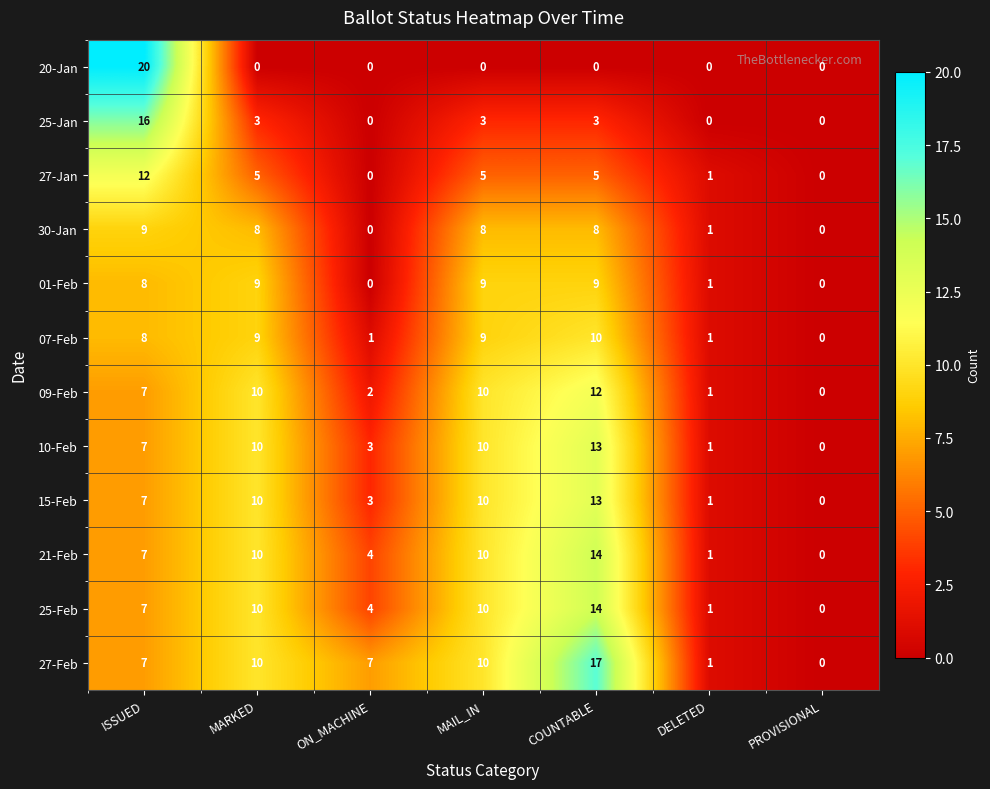

Where does the 27-Jan series first go above 5?

ISSUED